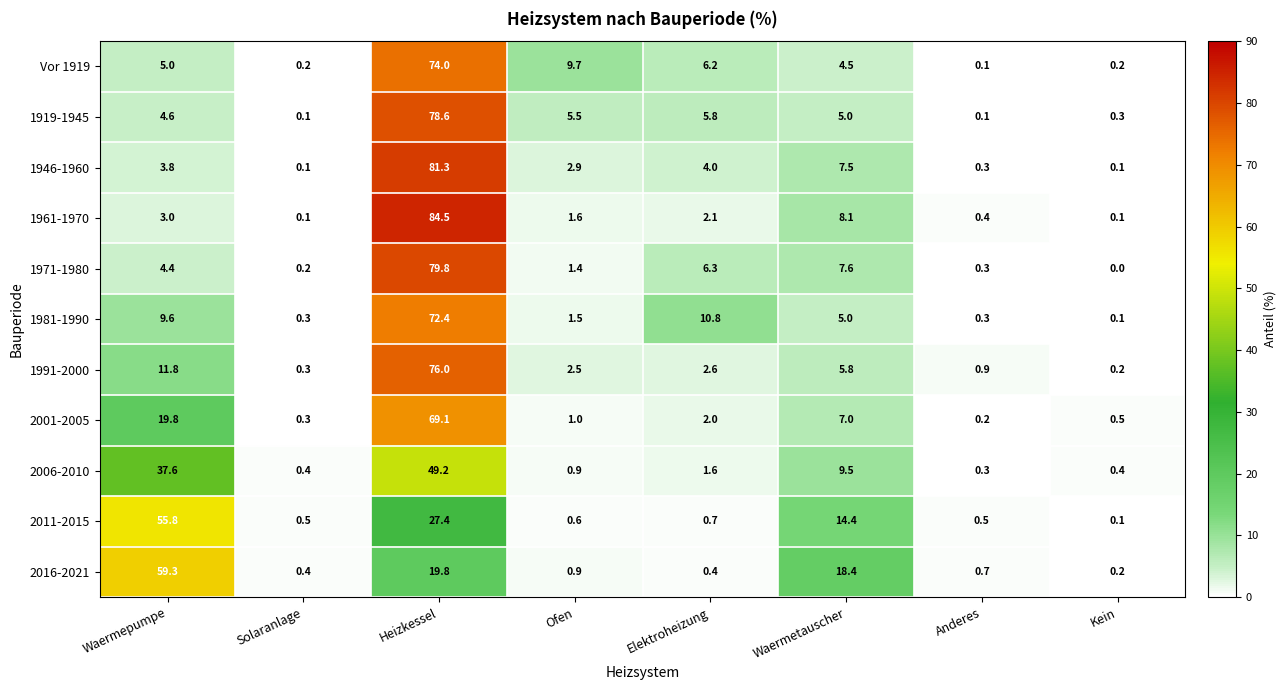

Is the value of 1961-1970 at Waermepumpe greater than the value of 1946-1960 at Waermepumpe?

No